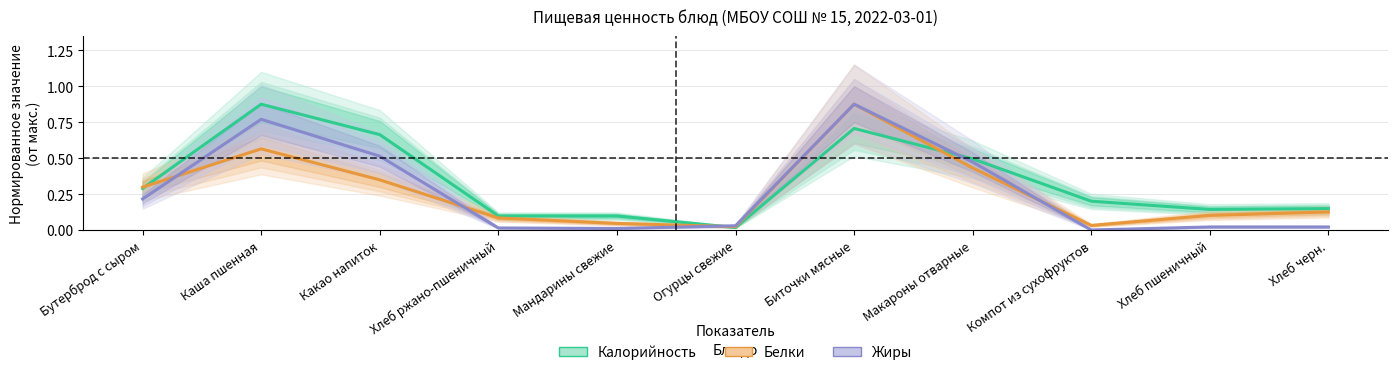

Reading left to right, list all the values displayed in this chart.

Калорийность: 0.3	0.9	0.7	0.1	0.1	0.0	0.7	0.5	0.2	0.1	0.1
Белки: 0.3	0.6	0.3	0.1	0.0	0.0	0.9	0.4	0.0	0.1	0.1
Жиры: 0.2	0.8	0.5	0.0	0.0	0.0	0.9	0.5	0.0	0.0	0.0